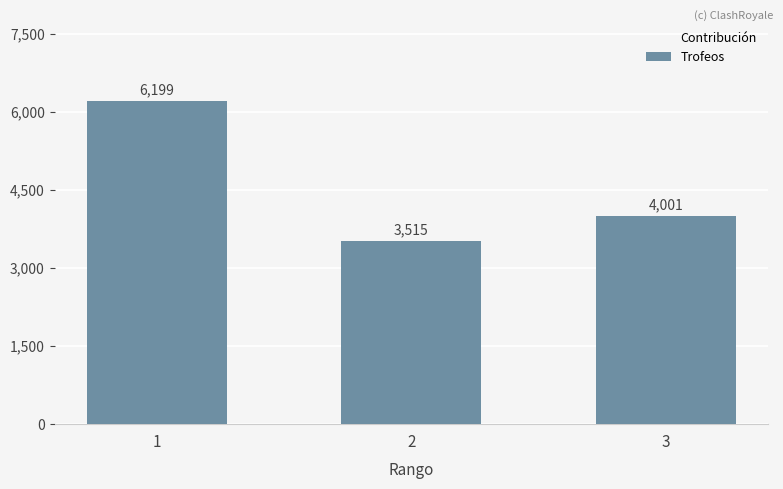

Which has a higher value, 1 or 3?

1